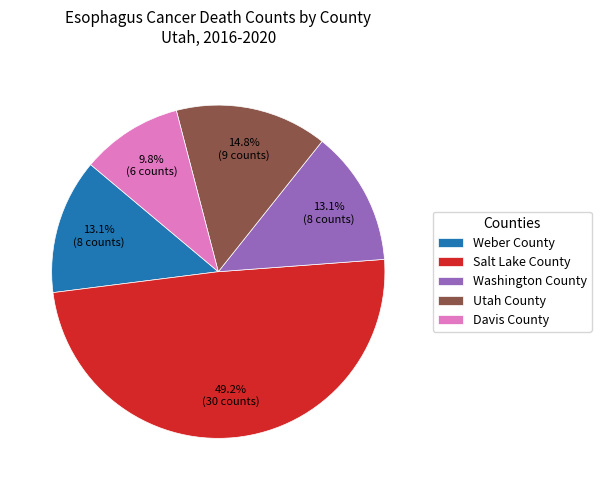

What percentage do Utah County and Weber County together represent?

27.9%